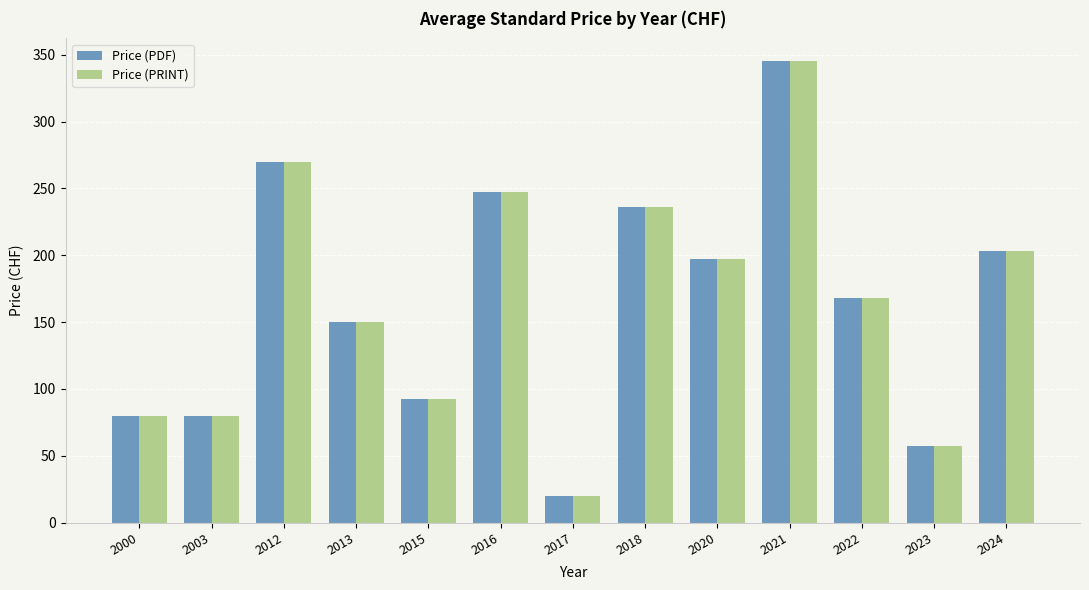

At which category is the sum across all series the highest?

2021